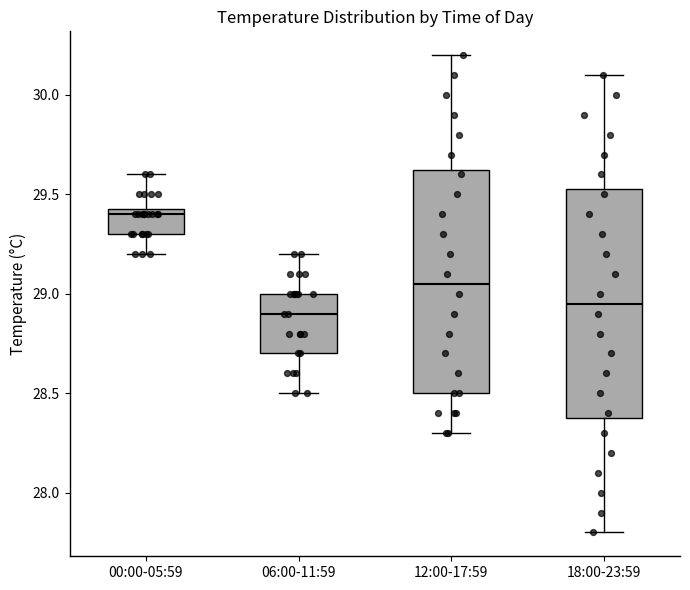

Which box has the lowest median line?

06:00-11:59